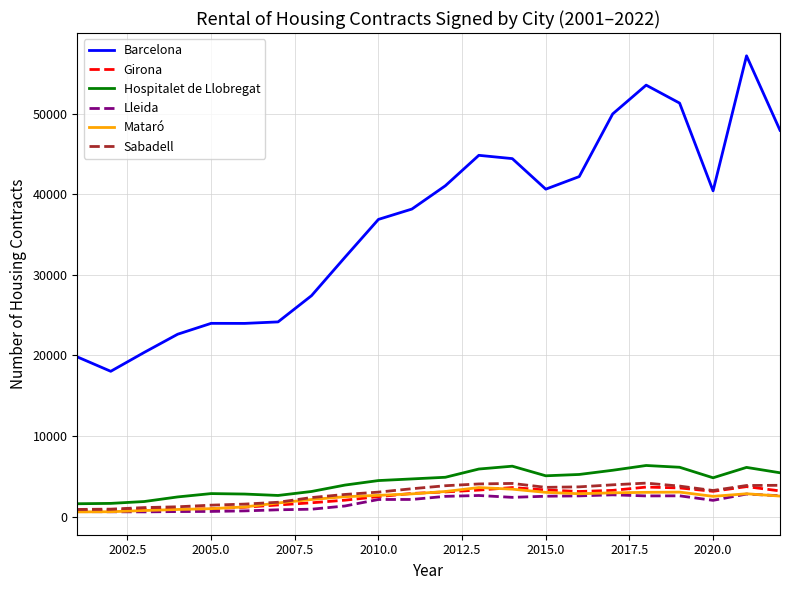

Which series has the widest spread of values?

Barcelona